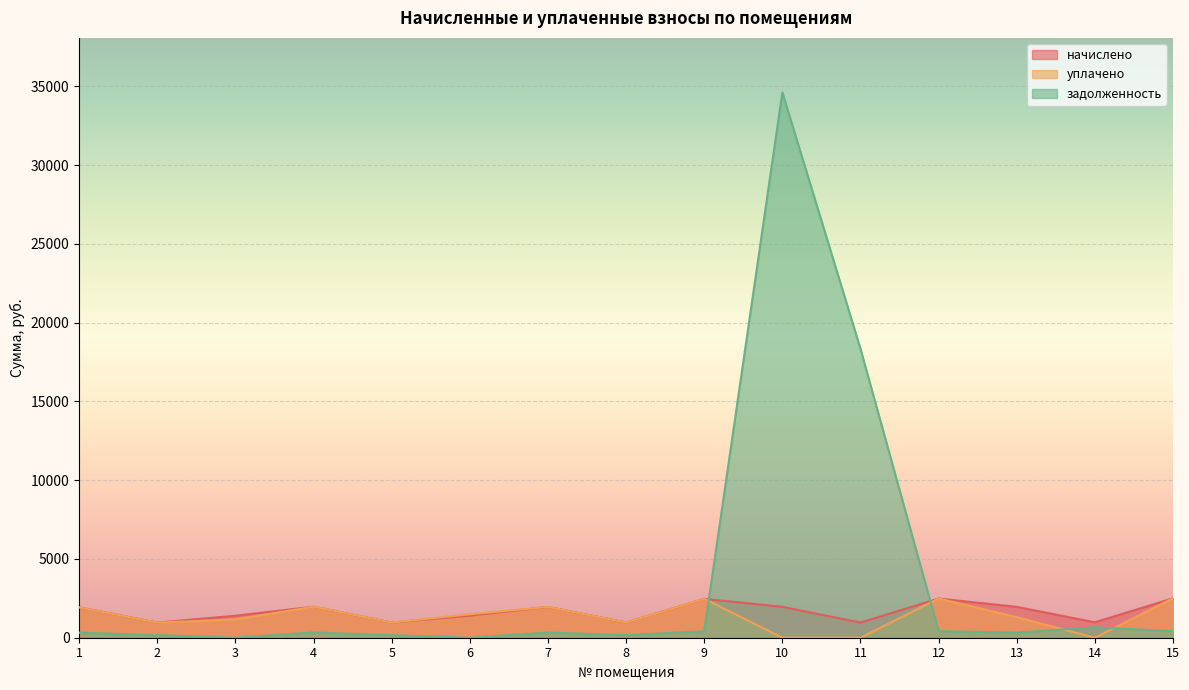

At which category does задолженность reach its first local peak?

4